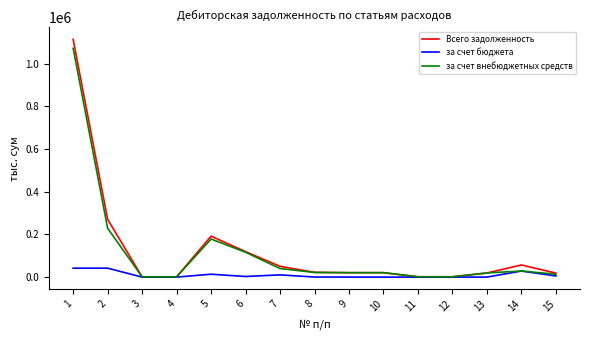

Is this an area chart (filled region under the line)?

No